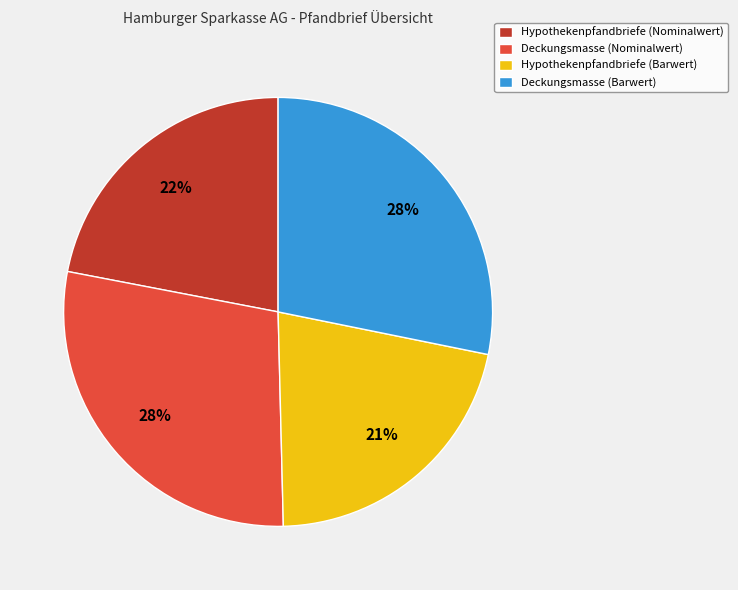

Approximately how many times larger is the value at Deckungsmasse (Barwert) compared to Hypothekenpfandbriefe (Nominalwert)?

1.3